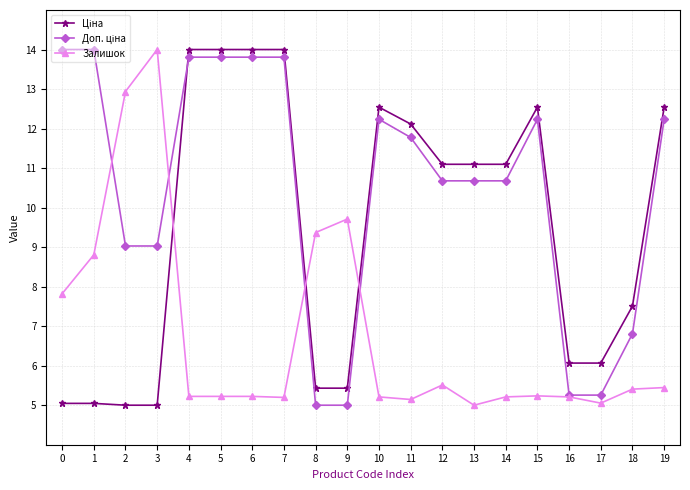

True or false: Залишок has more than 0 points higher than both neighbors.

True